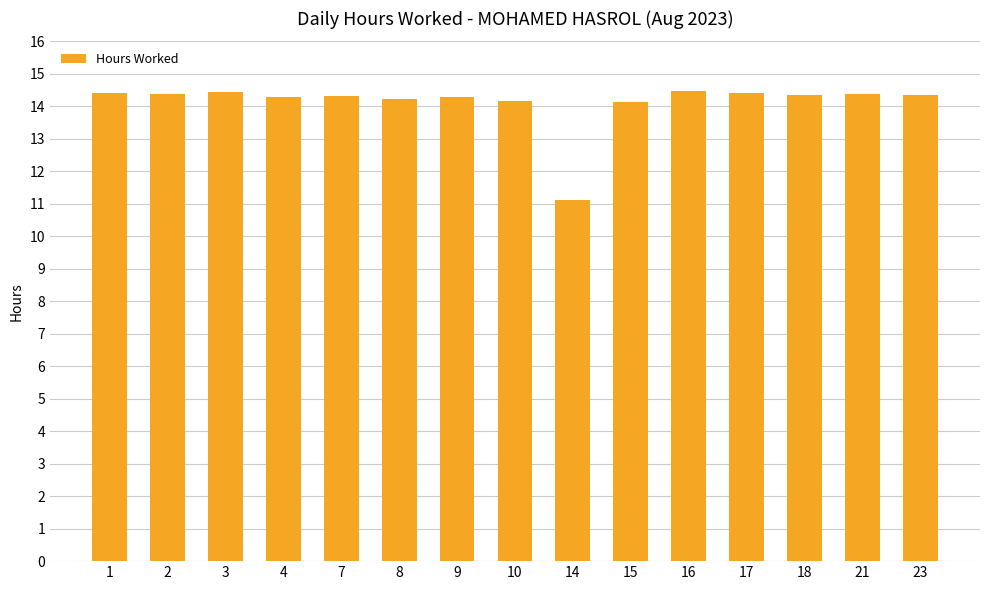

What is the value of the 14th bar from the left?

14.4